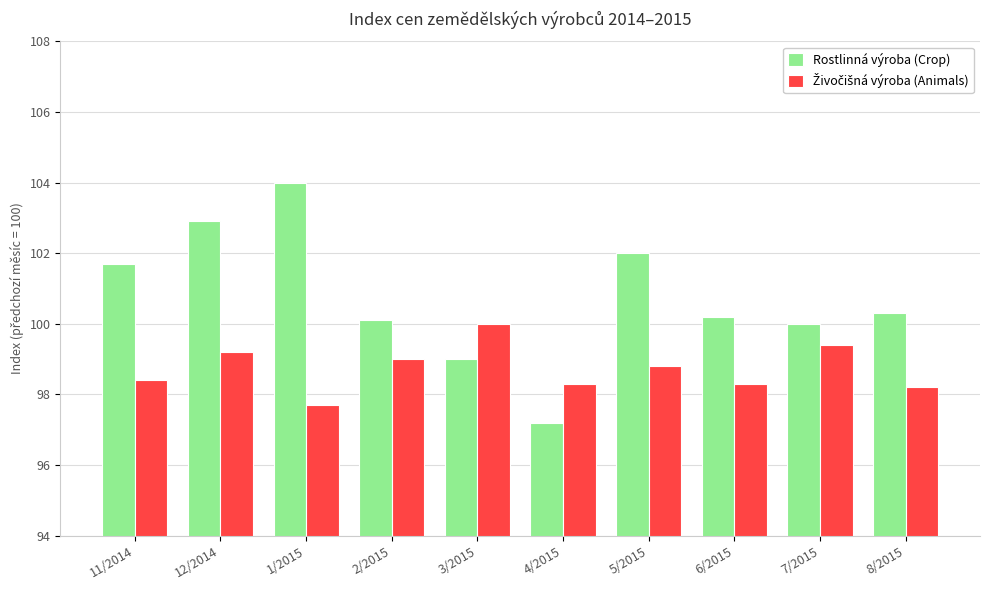

True or false: Rostlinná výroba (Crop) has a value of 100.1 at 2/2015.

True